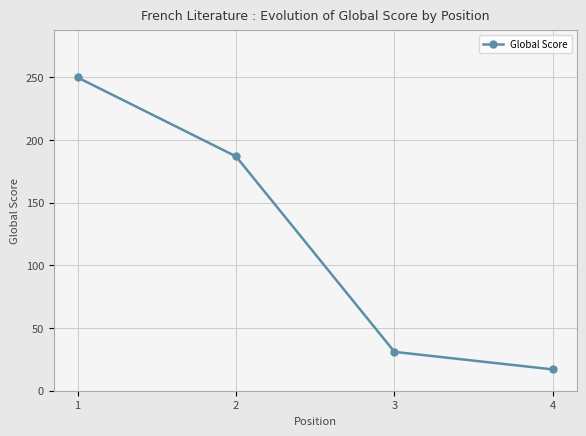

Does the chart have visible grid lines?

Yes